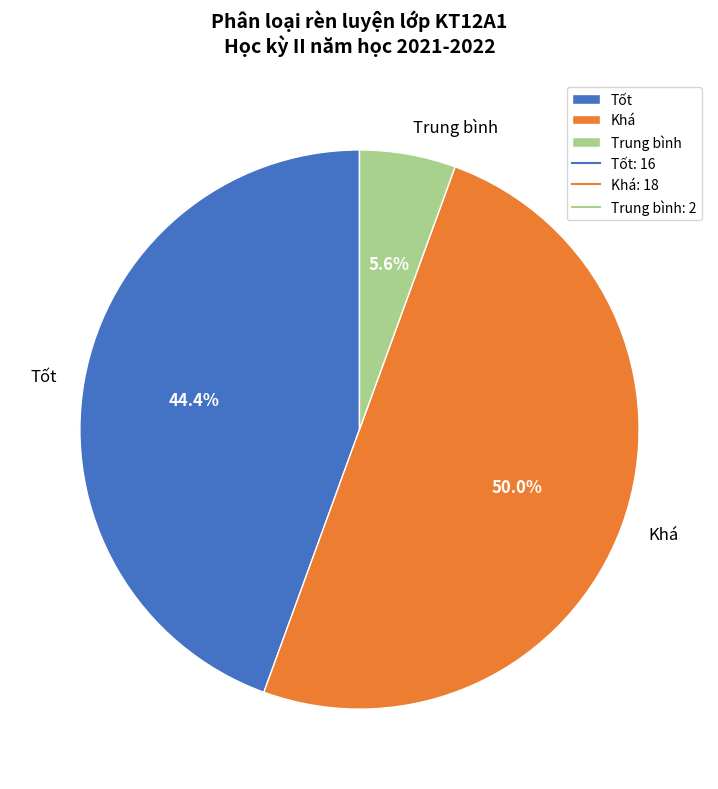

Count the number of slices in the pie.

3